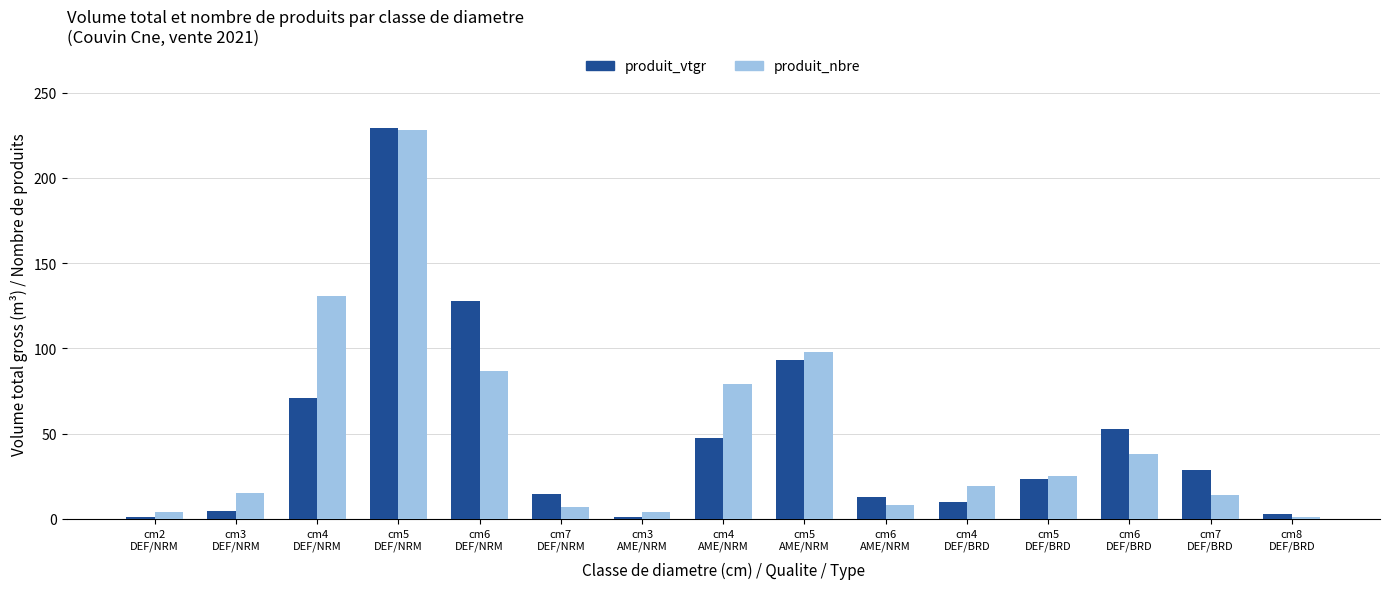

Rank the series by their average value, from lowest to highest.

produit_vtgr, produit_nbre